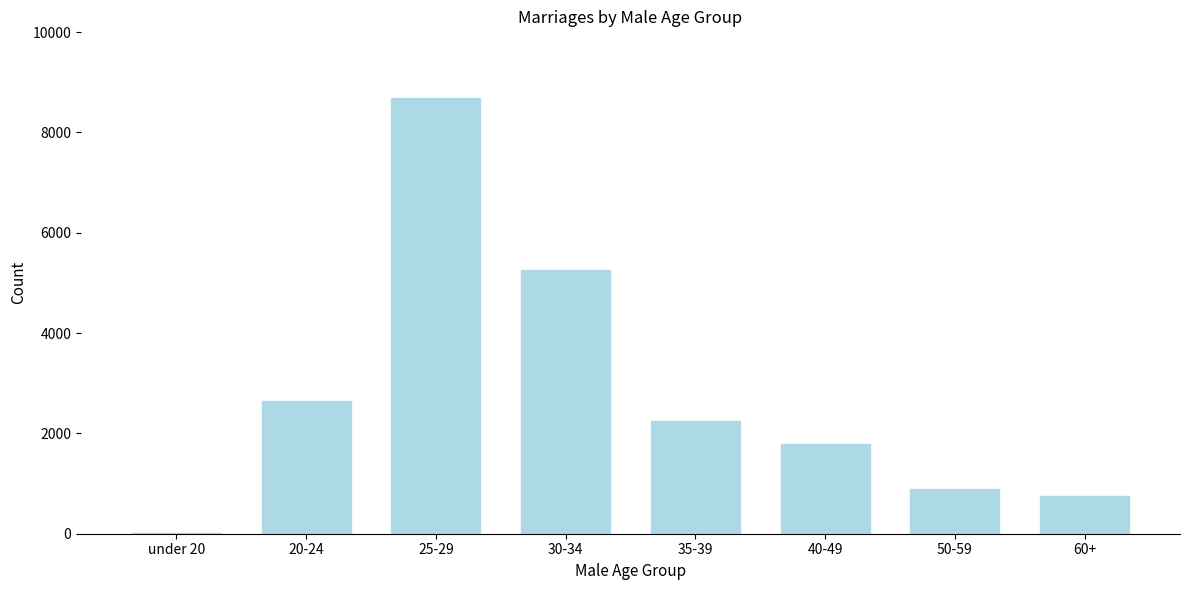

Reading right to left, transcribe all the data shown in this chart.

60+=765	50-59=904	40-49=1817	35-39=2265	30-34=5283	25-29=8709	20-24=2664	under 20=42